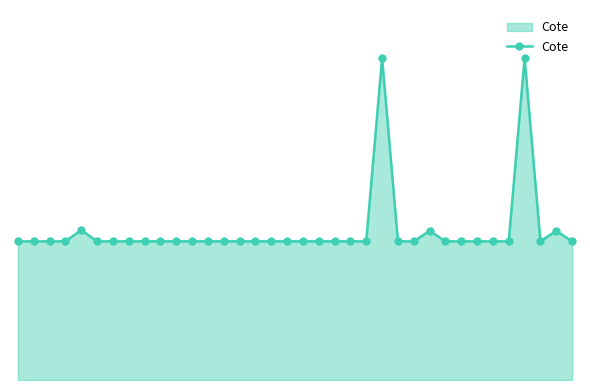

Rank the categories by value from lowest to highest.

0, 1, 2, 3, 5, 6, 7, 8, 9, 10, 11, 12, 13, 14, 15, 16, 17, 18, 19, 20, 21, 22, 24, 25, 27, 28, 29, 30, 31, 33, 35, 26, 34, 4, 23, 32